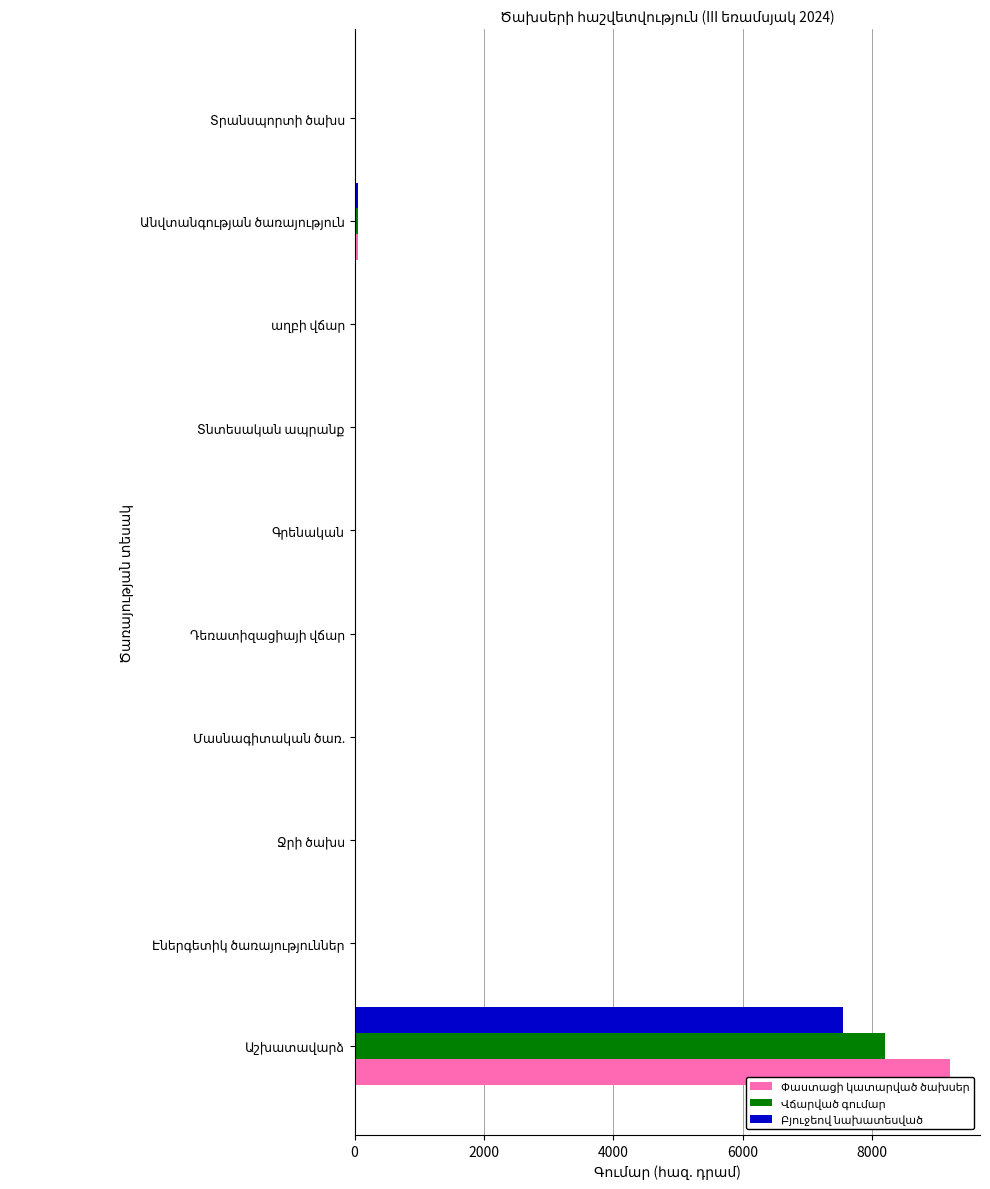

Count the number of data series in this chart.

3